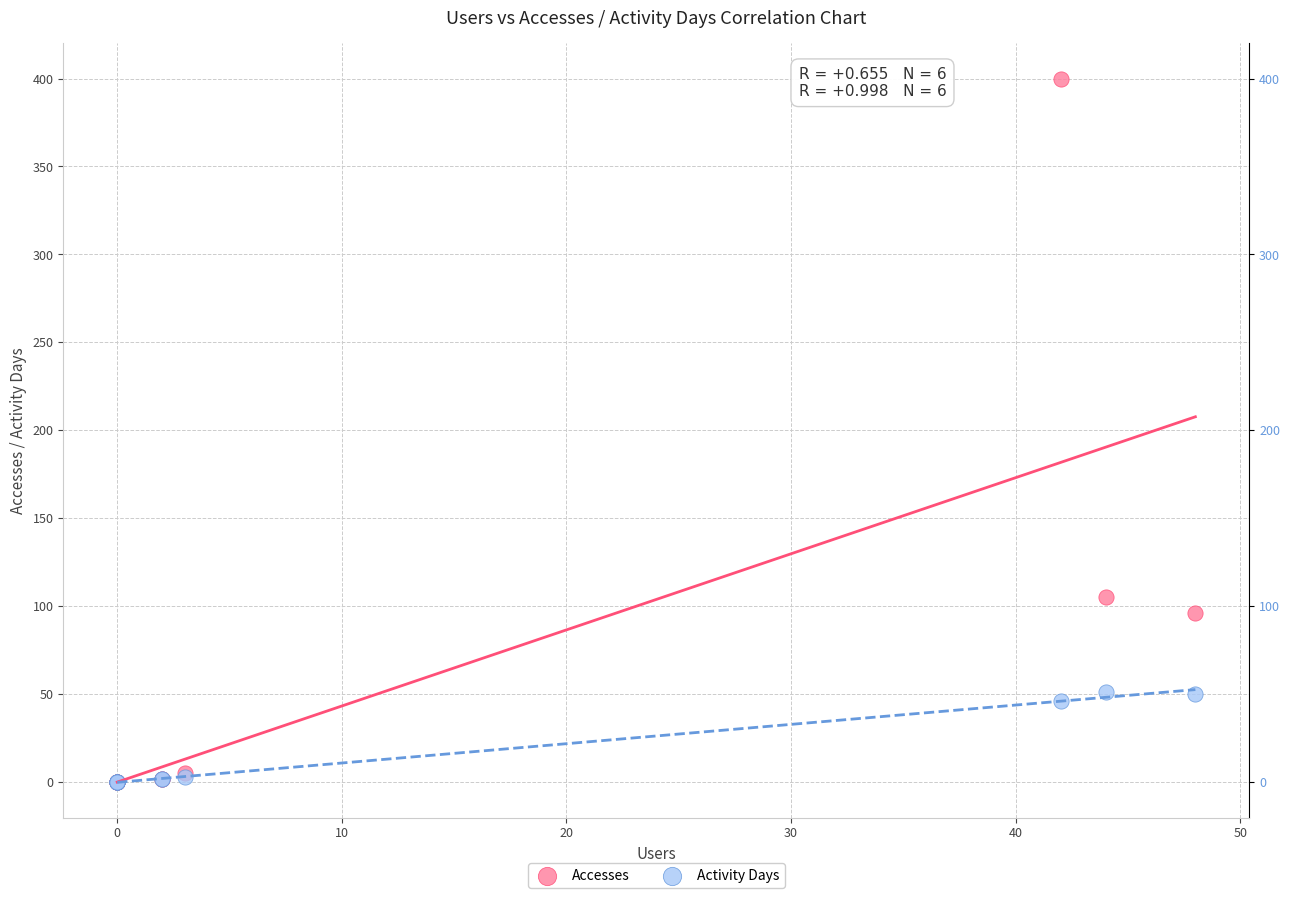

In the Accesses series, what Y value is closest to 200?

105